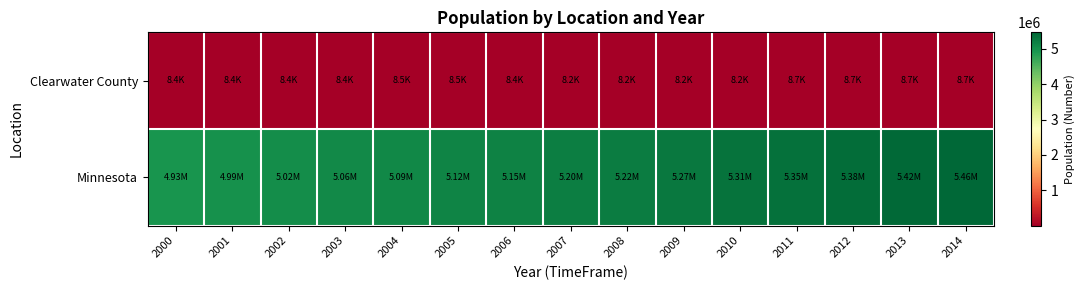

Rank the series at 2011 from highest to lowest value.

Minnesota, Clearwater County